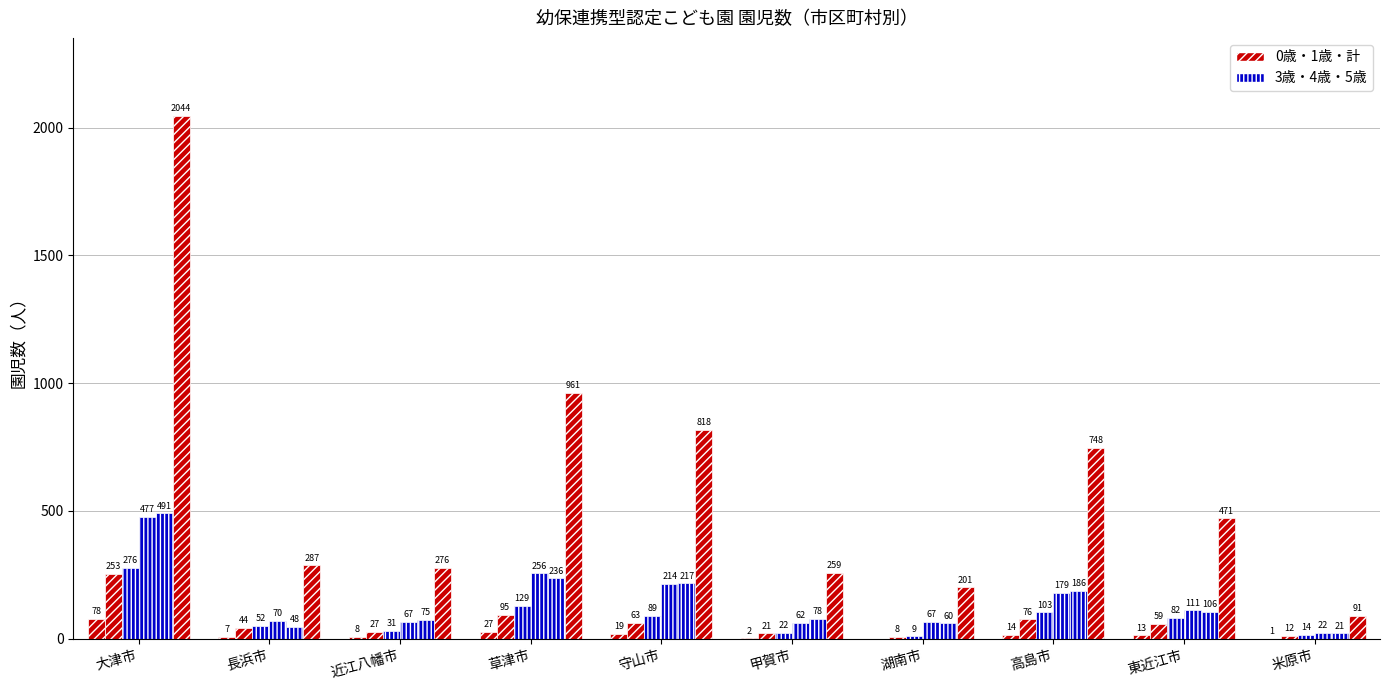

Reading left to right, extract all data points from this chart.

0歳: 78	7	8	27	19	2	0	14	13	1
1歳: 253	44	27	95	63	21	8	76	59	12
3歳: 276	52	31	129	89	22	9	103	82	14
4歳: 477	70	67	256	214	62	67	179	111	22
5歳: 491	48	75	236	217	78	60	186	106	21
計(園児数): 2044	287	276	961	818	259	201	748	471	91